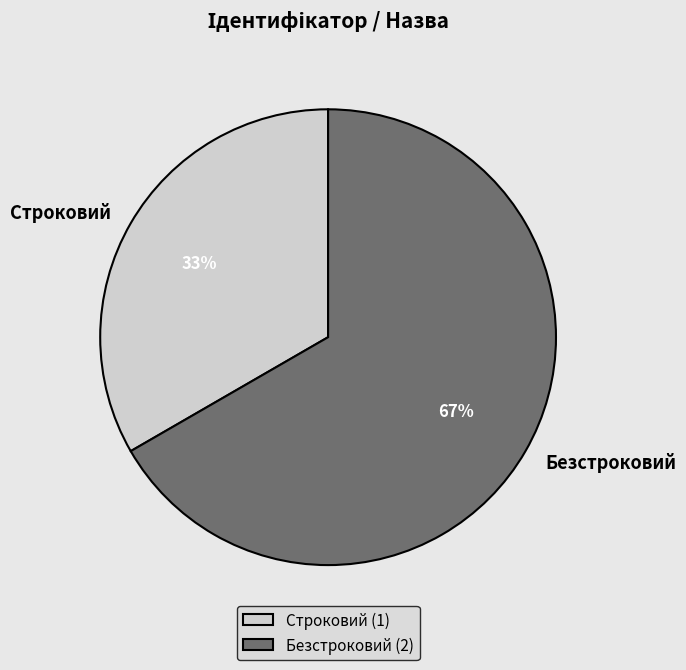

To the nearest percent, what is the average slice percentage?

50%